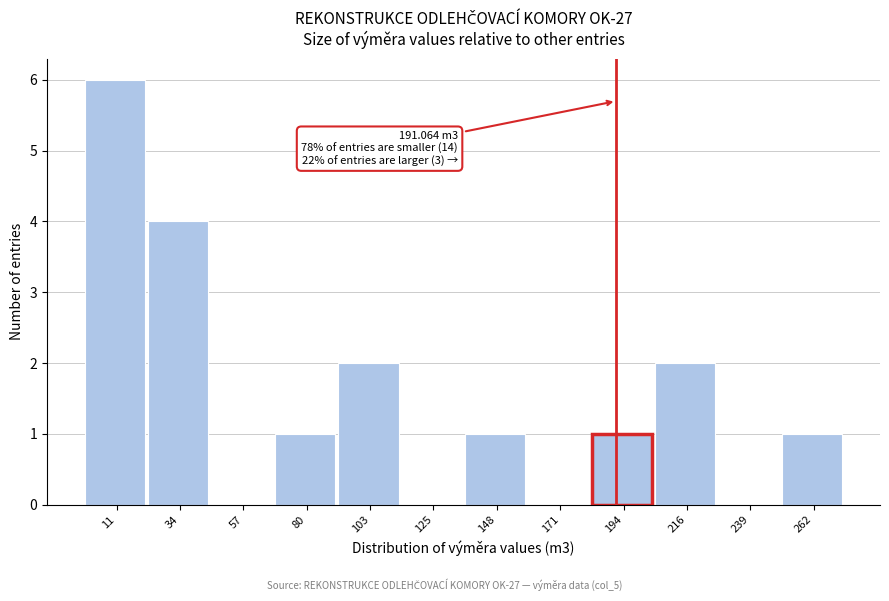

Which range on the x-axis has the tallest bar?

0 to 25